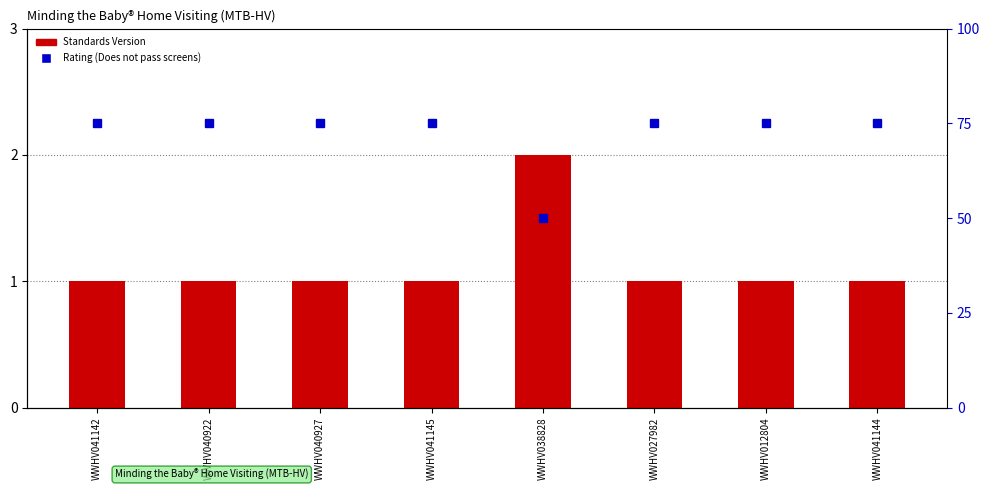

Are the bars horizontal?

No